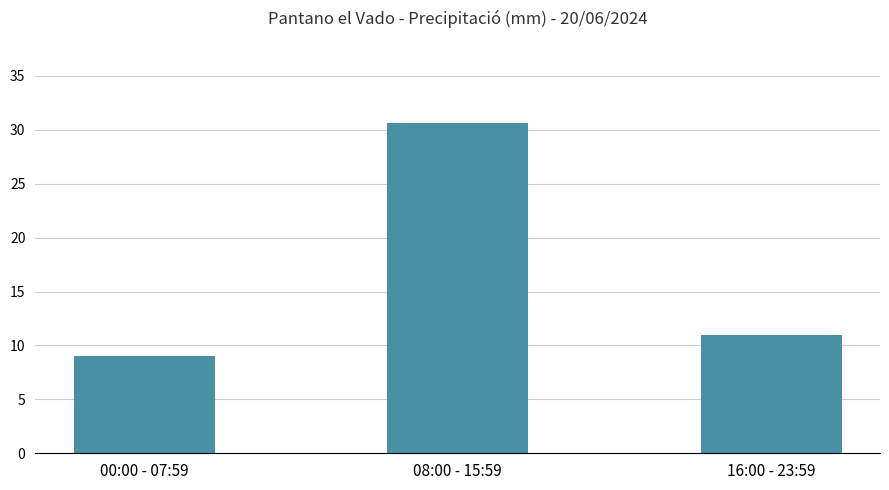

Count the number of categories in the chart.

3